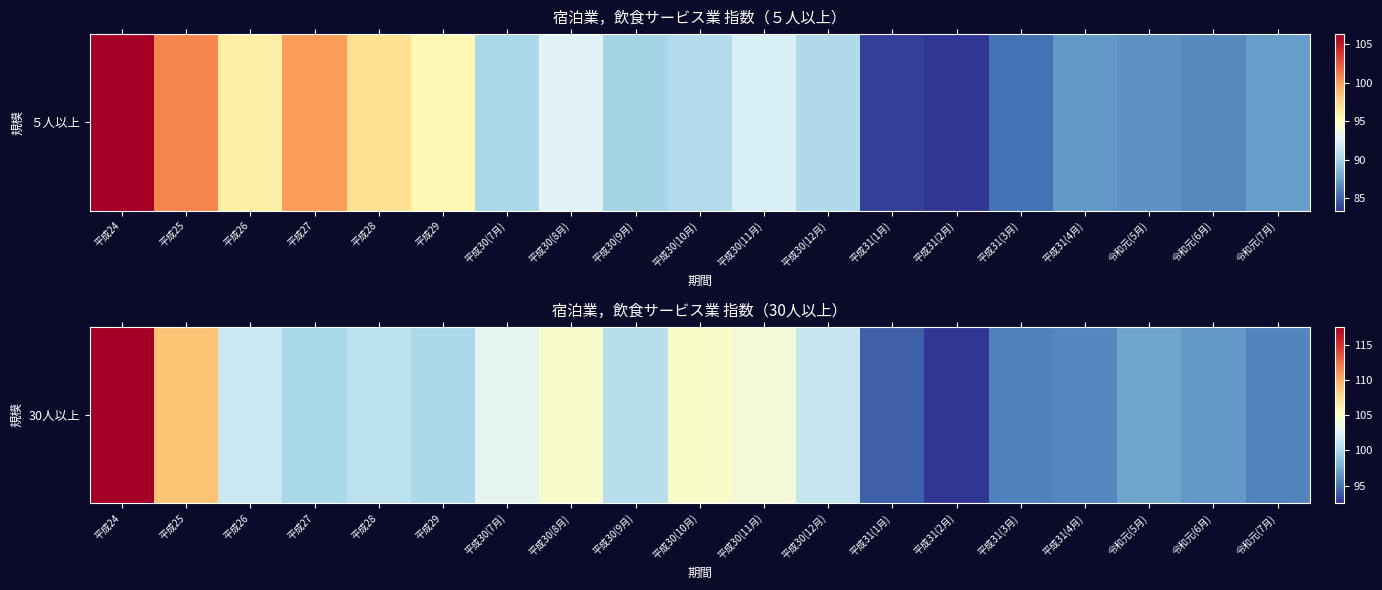

List the labels in order of value, smallest first.

平成31(2月), 平成31(1月), 平成31(3月), 令和元(7月), 平成31(4月), 令和元(6月), 令和元(5月), 平成27, 平成29, 平成30(9月), 平成28, 平成30(12月), 平成26, 平成30(7月), 平成30(11月), 平成30(8月), 平成30(10月), 平成25, 平成24